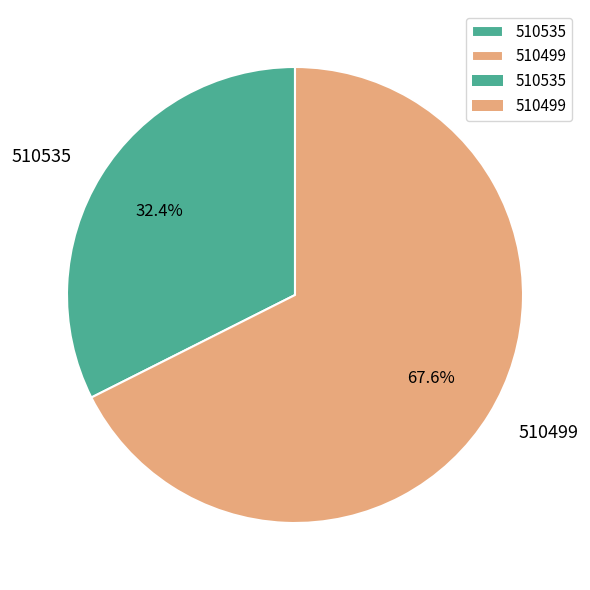

What is the total percentage of 510499 and 510535?

100.0%